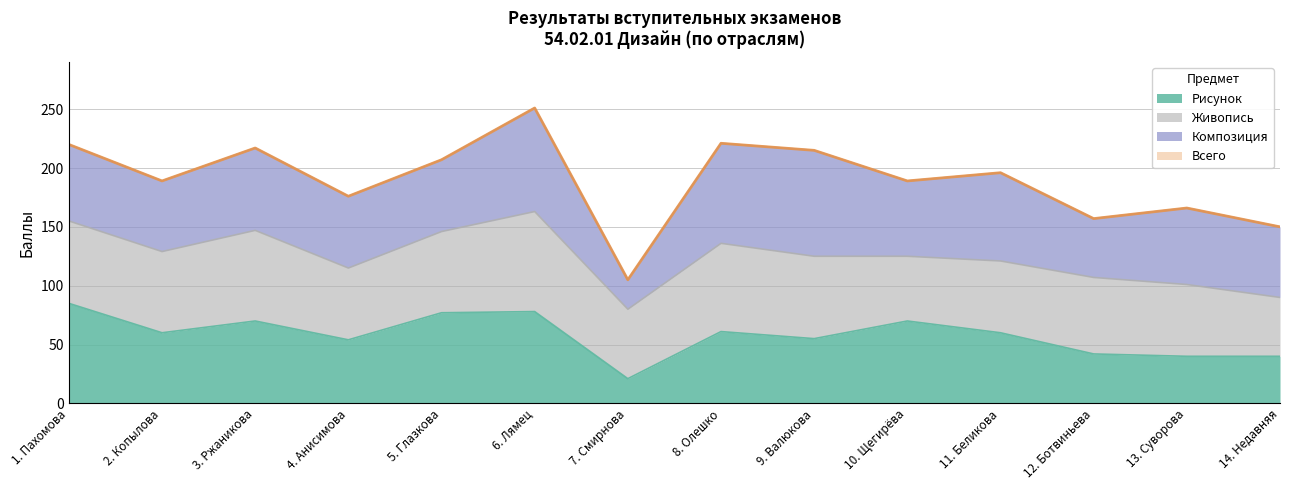

What is the value of the Всего point at the 4th from the left?

176